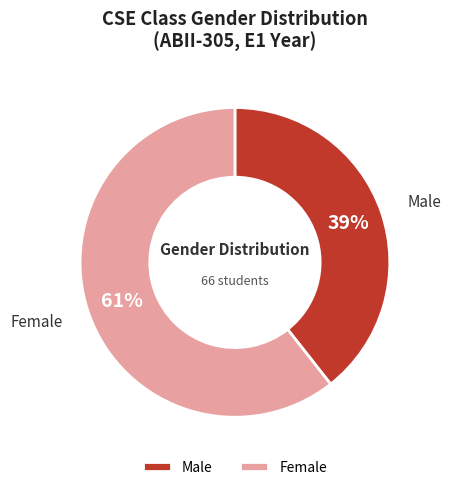

To the nearest percent, what is the combined percentage of Female and Male?

100%